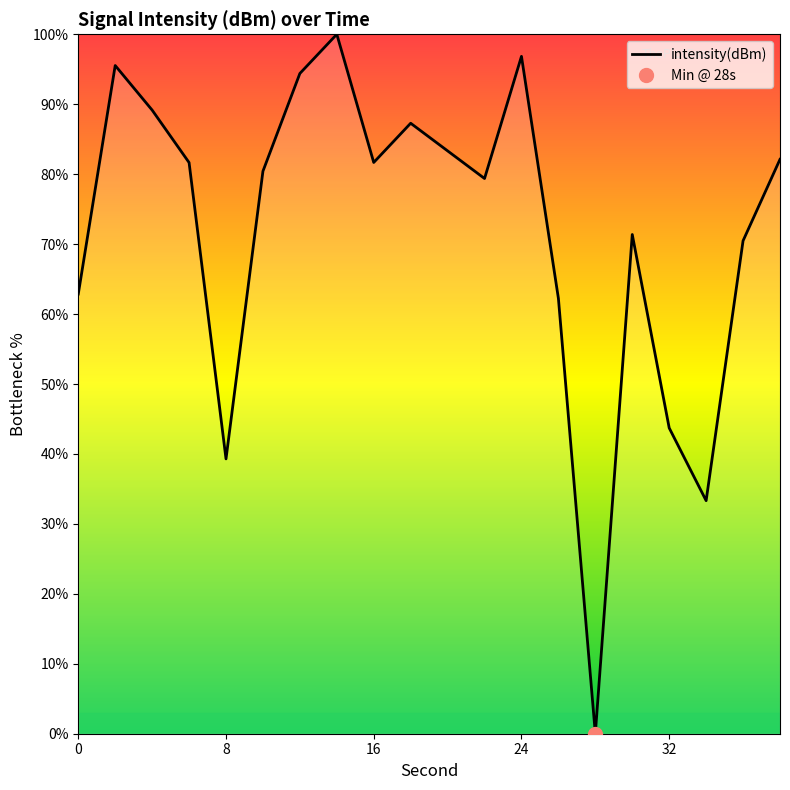

How many points are higher than both their immediate neighbors (excluding endpoints)?

5